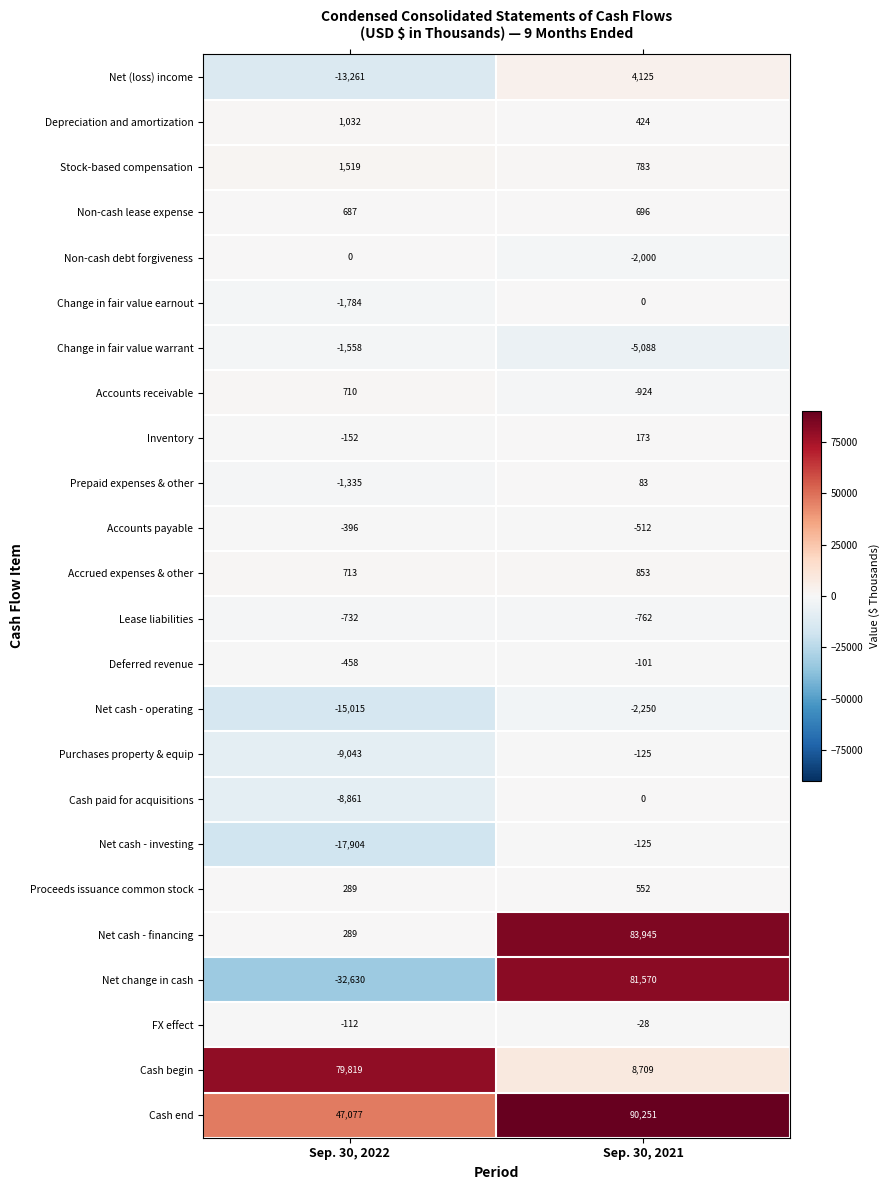

Which series has the largest total across all categories?

Cash end